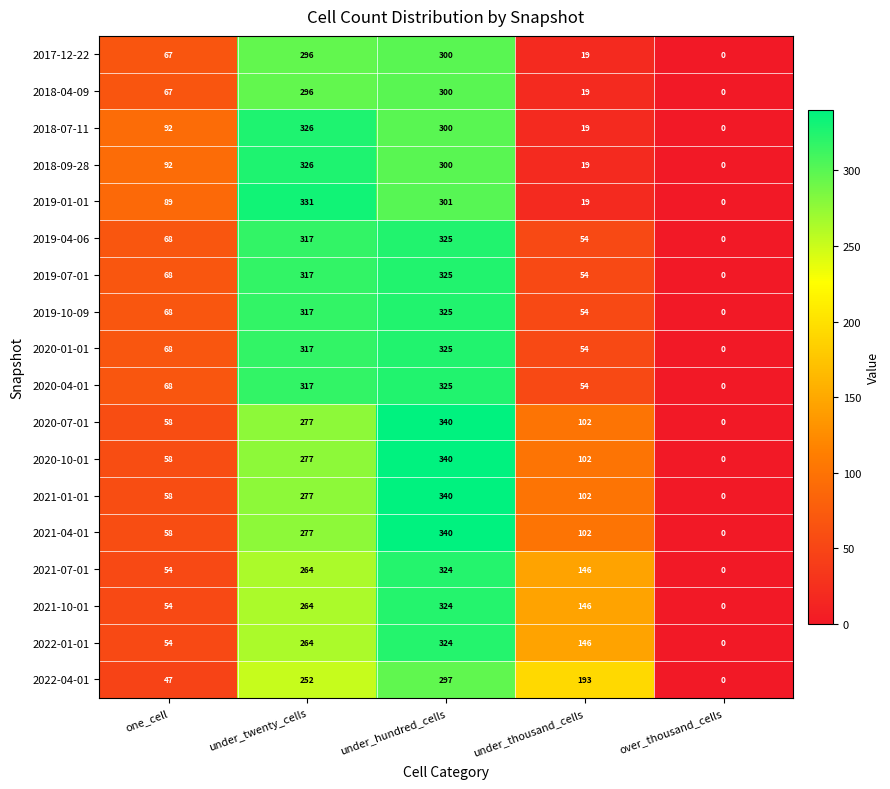

What is the spread (max minus min) of values at under_hundred_cells?

43